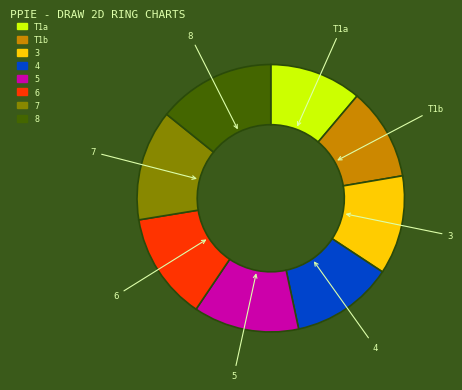

Is there any slice that represents more than half of the pie?

No